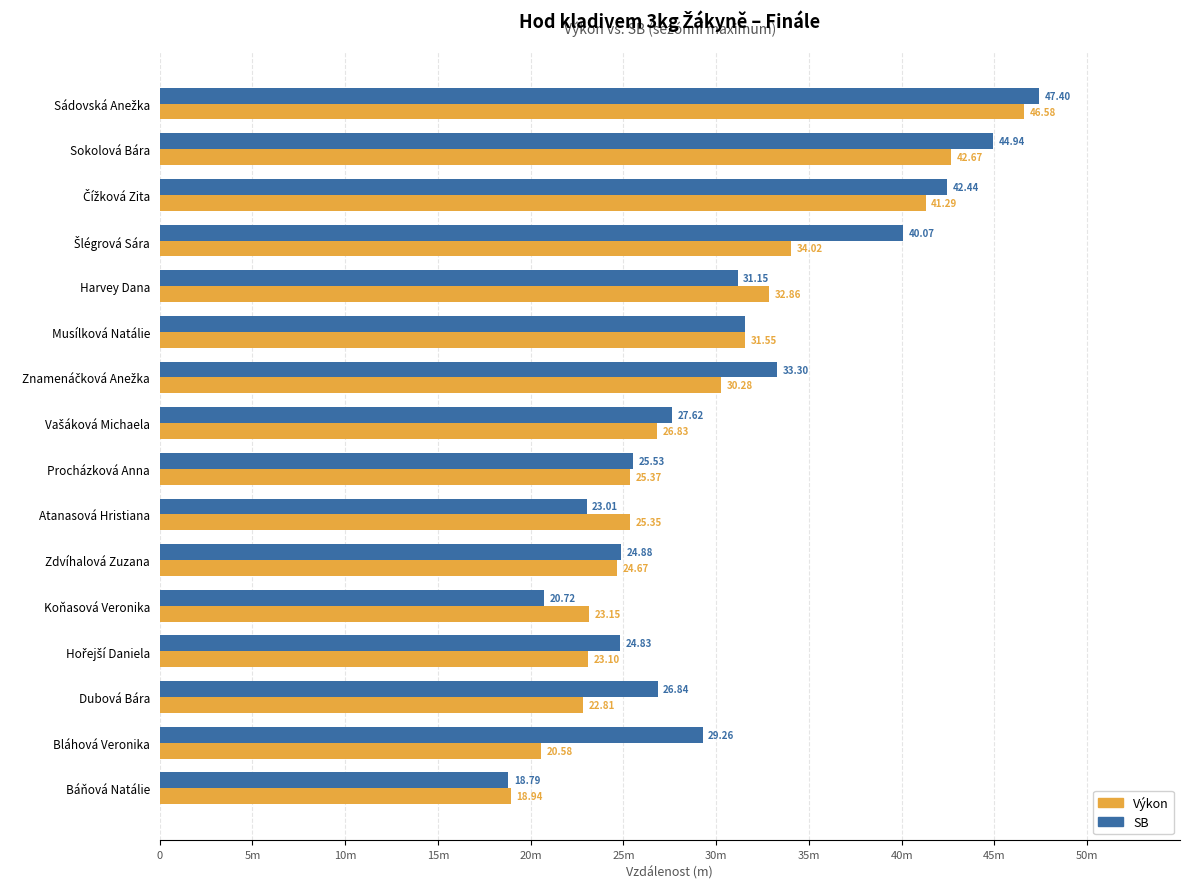

What are all the series names shown in the legend?

Výkon, SB